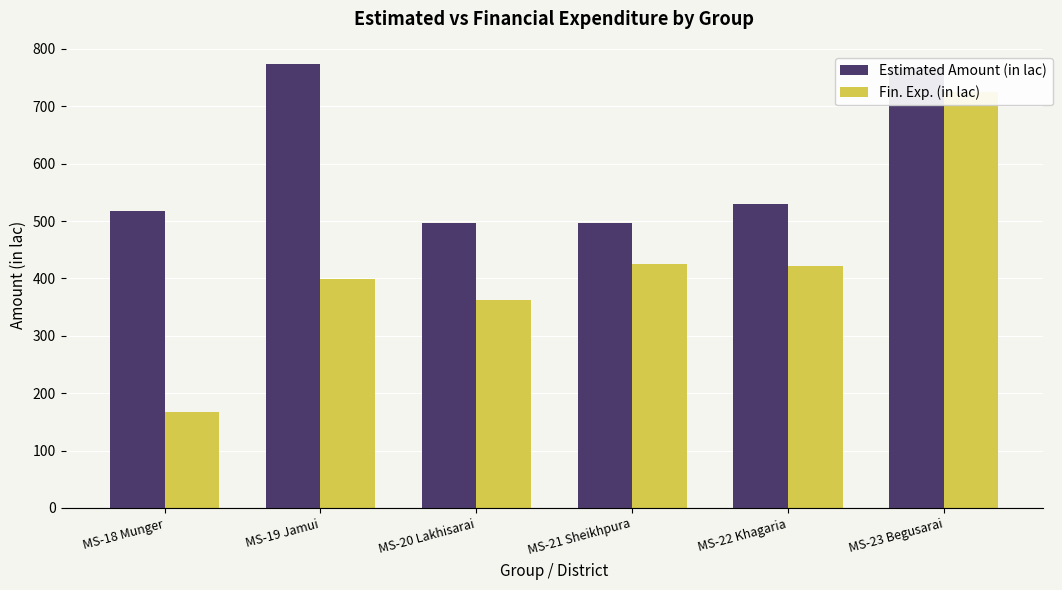

What is the label of the 5th bar from the left?

MS-22 Khagaria